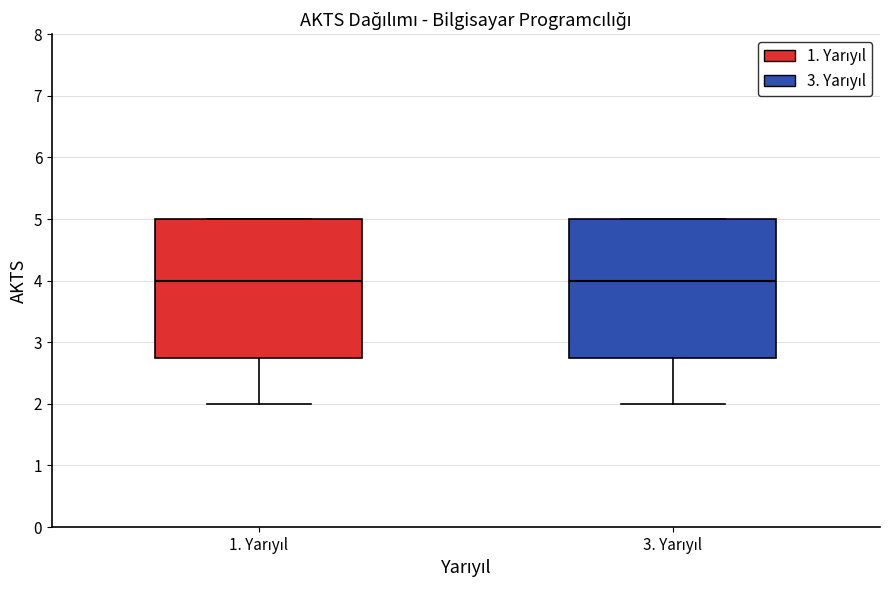

Reading left to right, transcribe this box plot: for each box, give where its median line is, the range the box spans, and where its two whiskers end, as read against the y-axis. The values are not printed on the chart, so give them approximately, as read against the axis.

1. Yarıyıl: median 4.0, box 2.8 to 5.0, whiskers 2.0 to 5.0
3. Yarıyıl: median 4.0, box 2.8 to 5.0, whiskers 2.0 to 5.0